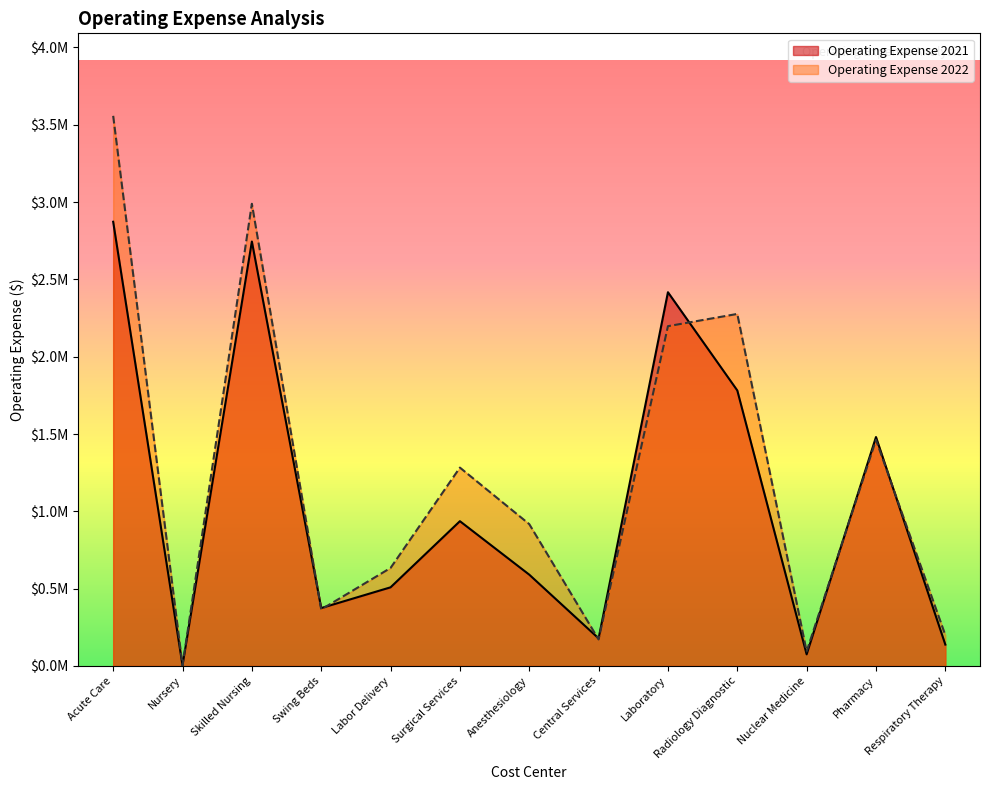

How many interior local valleys does the Operating Expense 2022 series have?

4